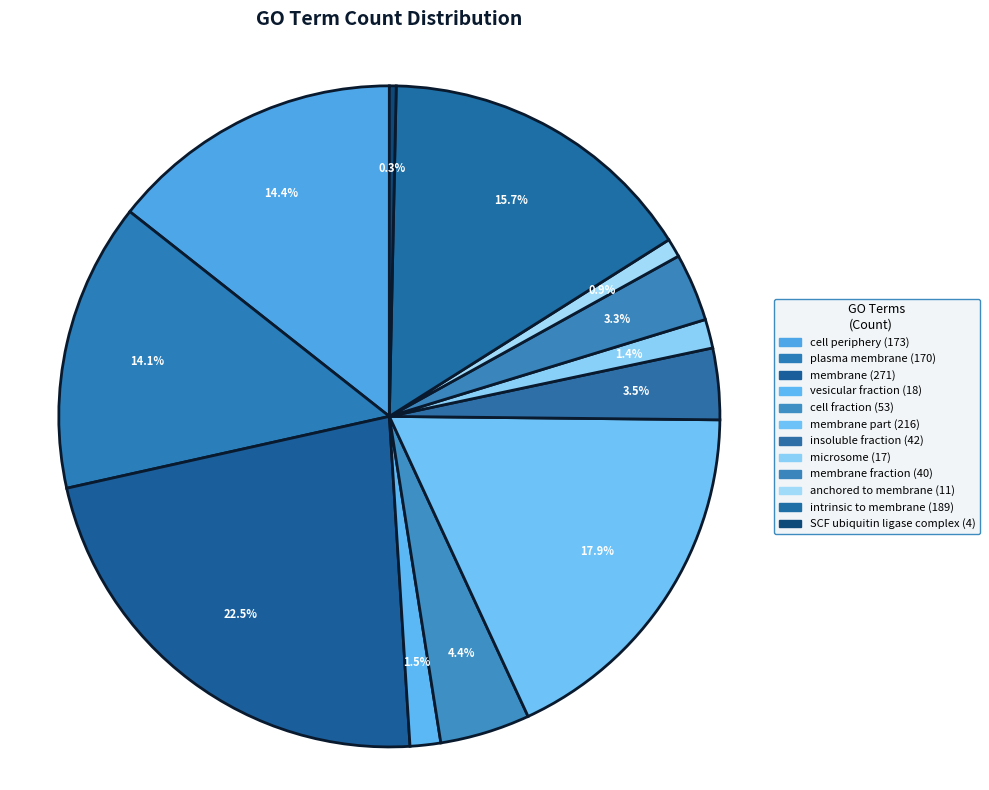

To the nearest percent, what is the average slice percentage?

8%